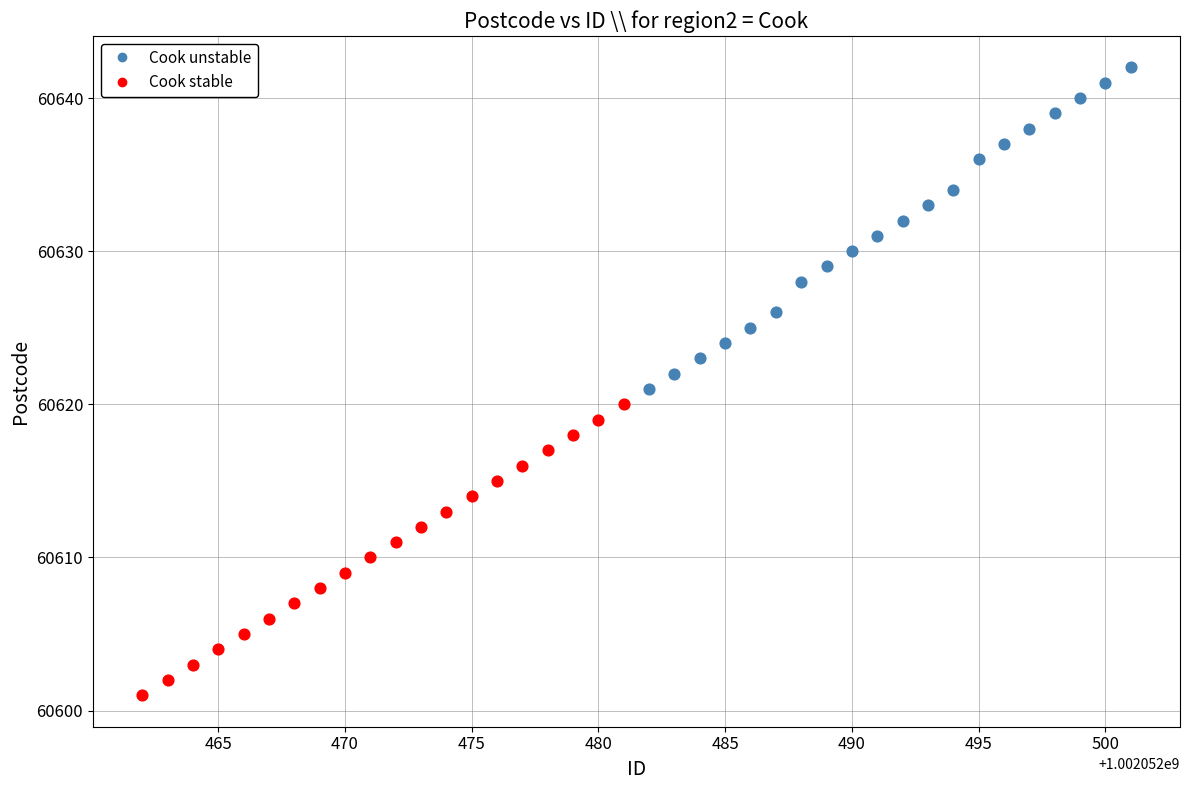

What are all the series names shown in the legend?

Cook unstable, Cook stable